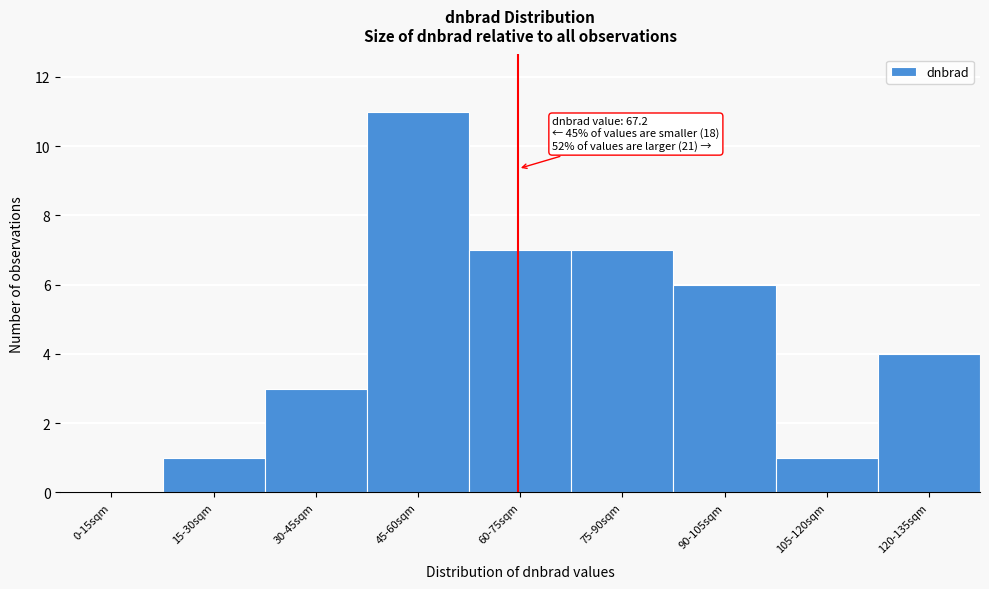

Reading left to right, list all the values displayed in this chart.

0-15sqm=0	15-30sqm=1	30-45sqm=3	45-60sqm=11	60-75sqm=7	75-90sqm=7	90-105sqm=6	105-120sqm=1	120-135sqm=4